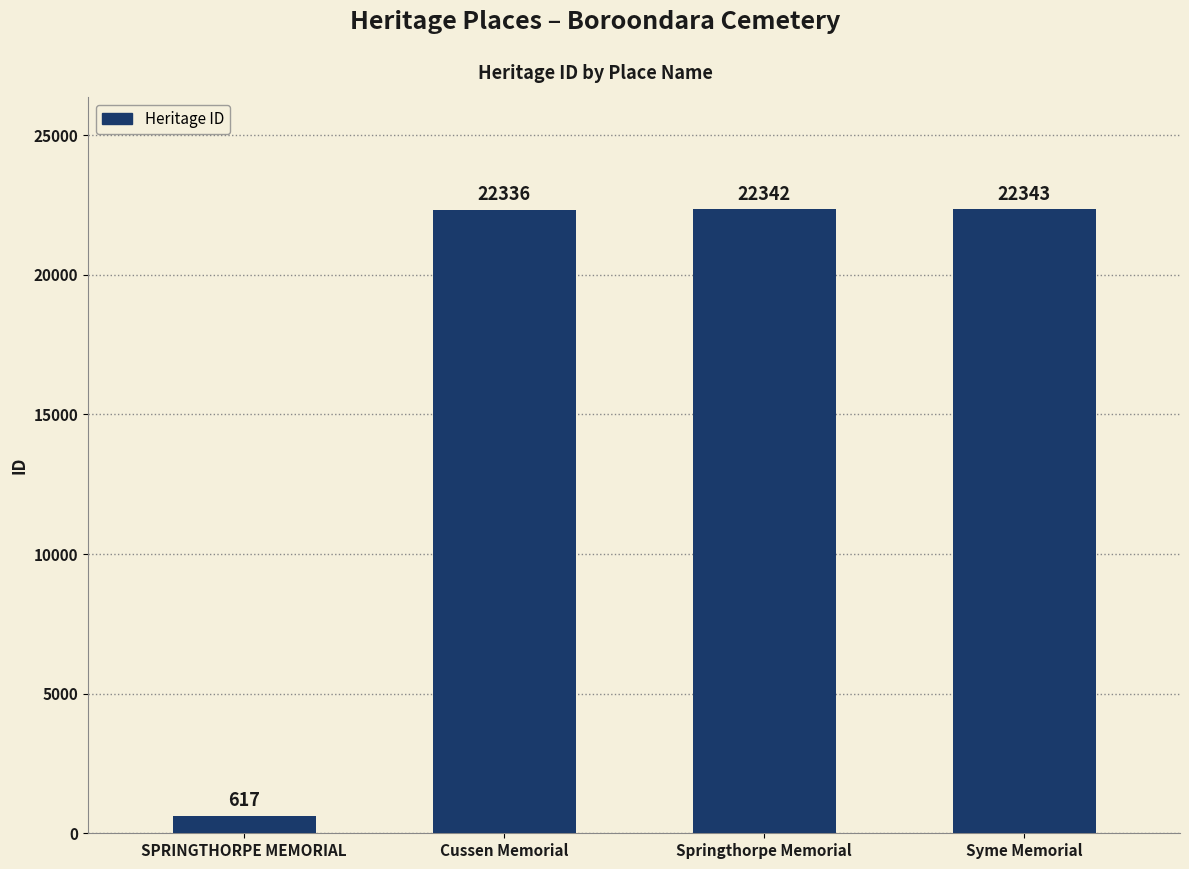

Reading left to right, list all the values displayed in this chart.

617	22336	22342	22343